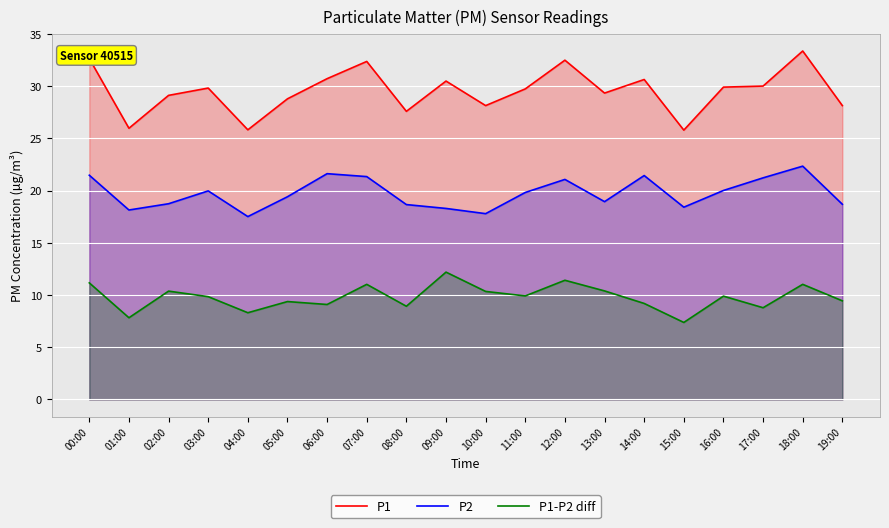

Rank the series by their maximum value, from highest to lowest.

P1, P2, P1-P2 diff